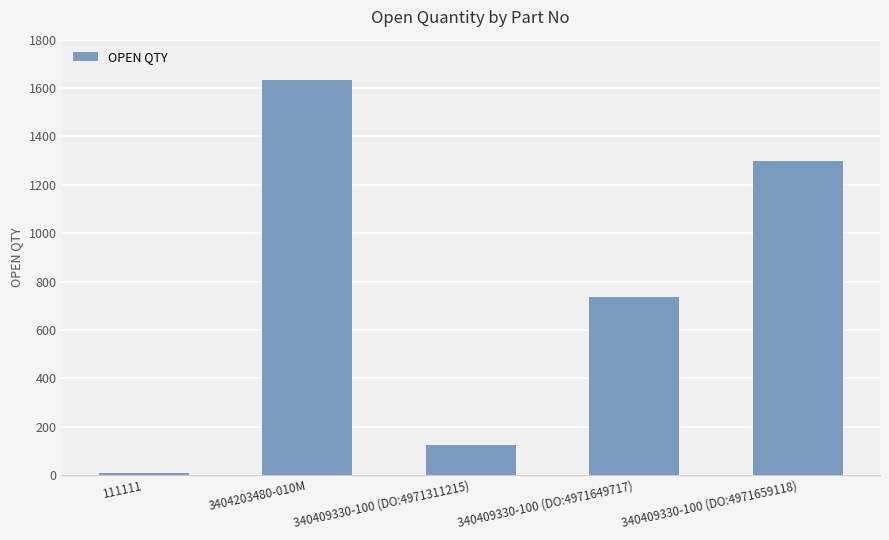

List the labels in order of value, largest first.

3404203480-010M, 340409330-100 (DO:4971659118), 340409330-100 (DO:4971649717), 340409330-100 (DO:4971311215), 111111